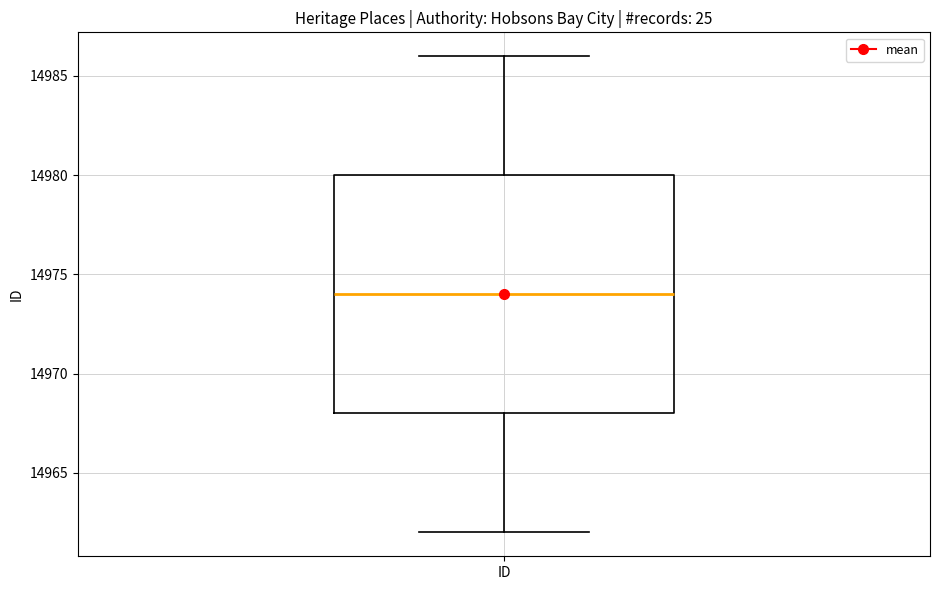

Where is the lower edge of the box for ID on the y-axis? The values are not printed on the chart, so give them approximately, as read against the axis.

14968